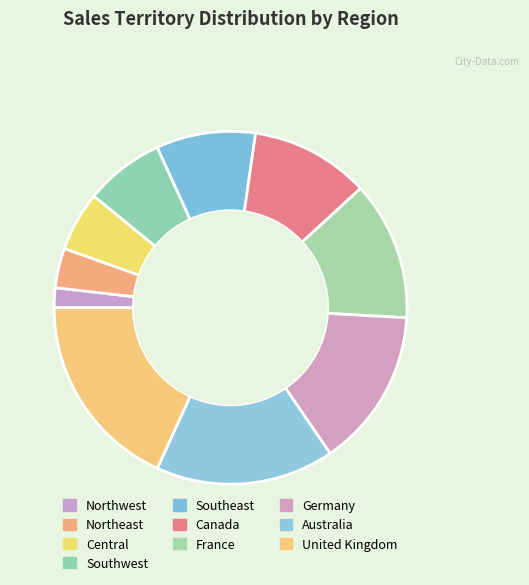

Between Northwest and France, which is larger?

France